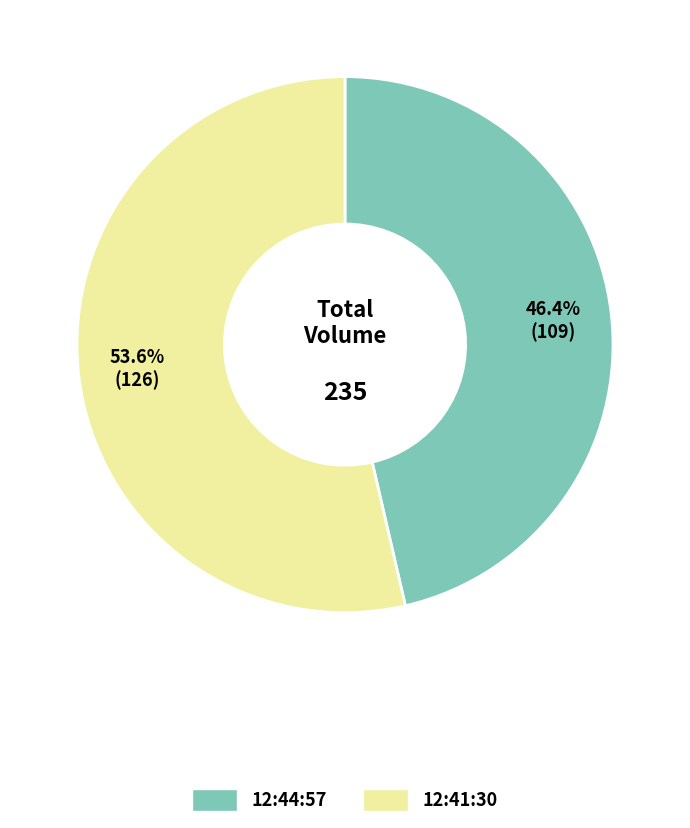

Is there a majority slice in this chart?

Yes